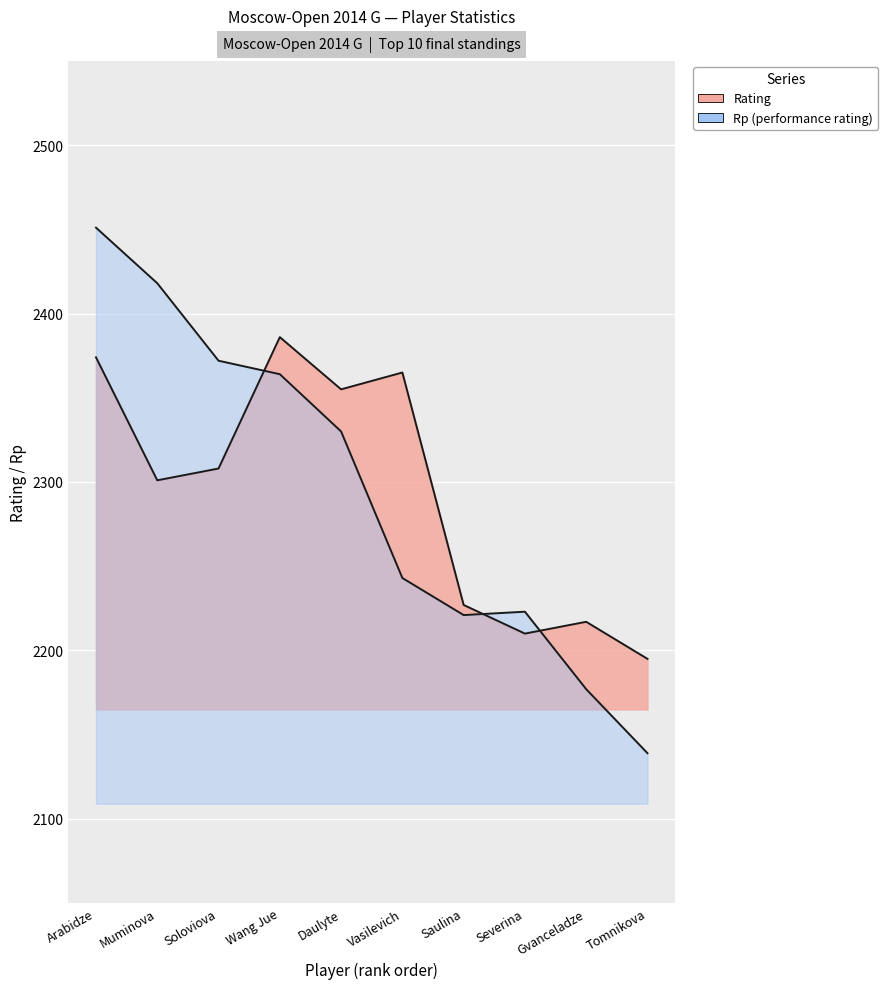

At which label is Score closest to 2295?

Daulyte